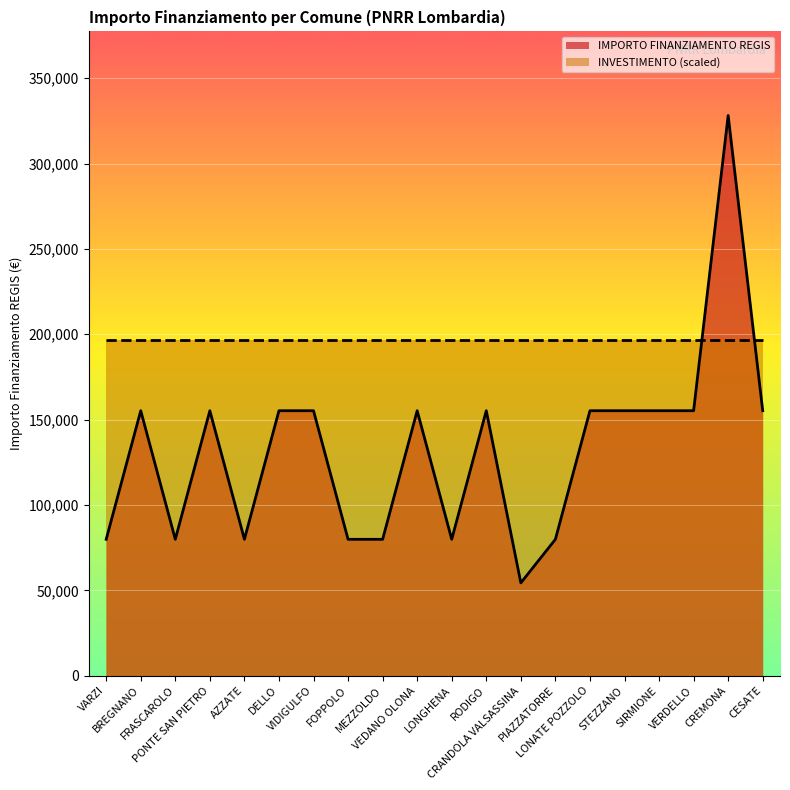

At which label is the value closest to 191286?

BREGNANO